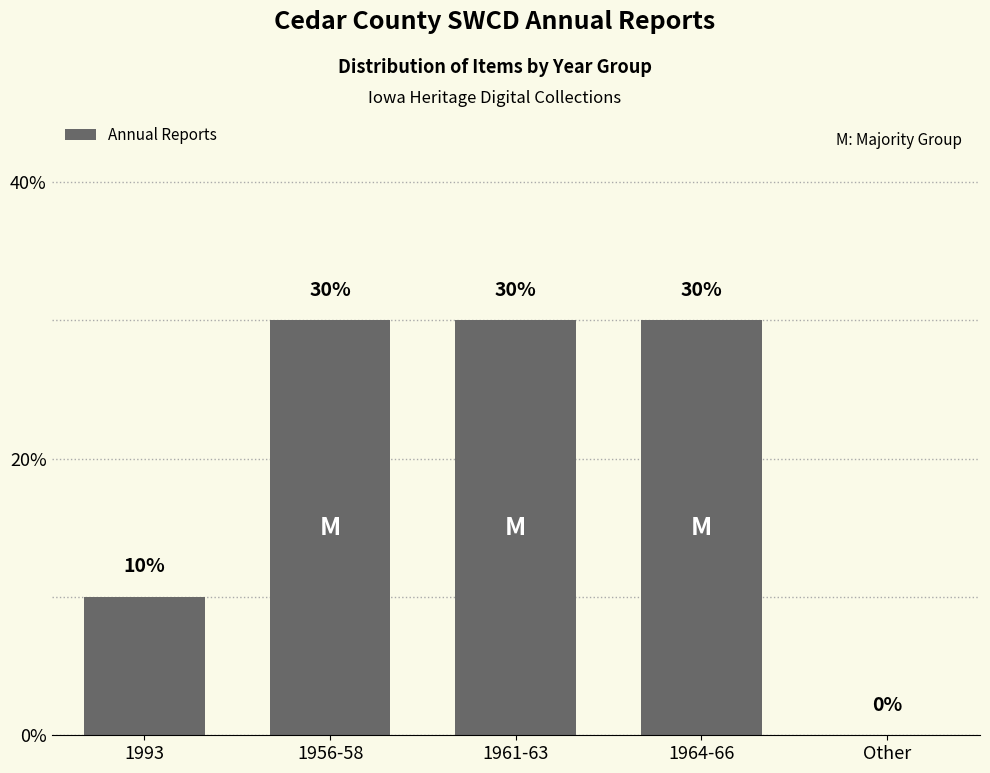

What is the ratio of the value at 1956-58 to the value at 1964-66?

1.0